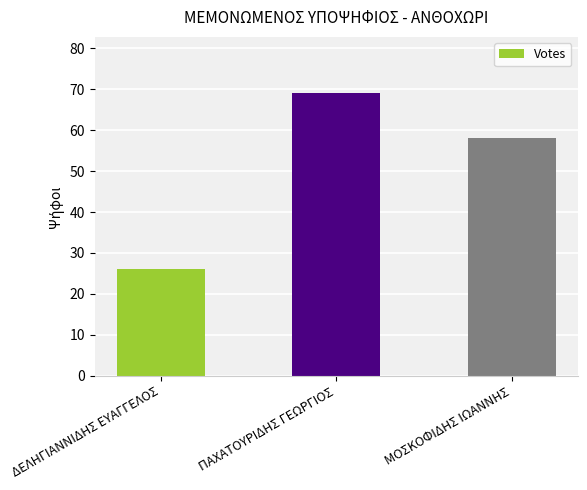

Rank the categories by value from lowest to highest.

ΔΕΛΗΓΙΑΝΝΙΔΗΣ ΕΥΑΓΓΕΛΟΣ, ΜΟΣΚΟΦΙΔΗΣ ΙΩΑΝΝΗΣ, ΠΑΧΑΤΟΥΡΙΔΗΣ ΓΕΩΡΓΙΟΣ